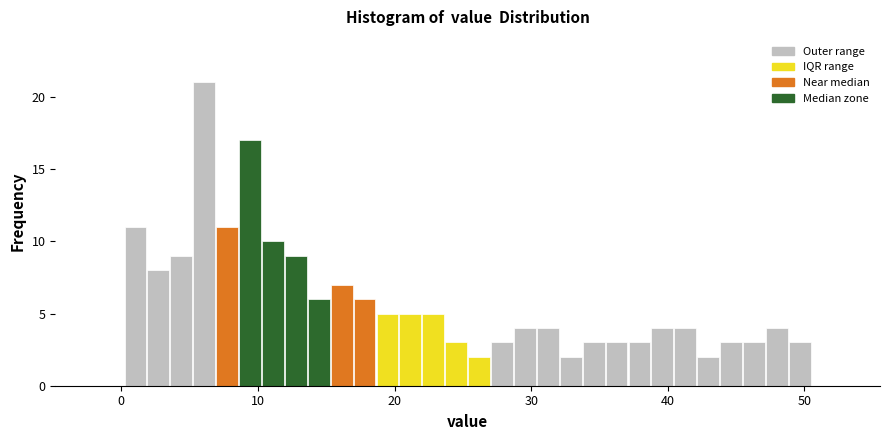

Around what value on the x-axis is the tallest bar? Give the approximate position of its centre, as read against the axis.

6